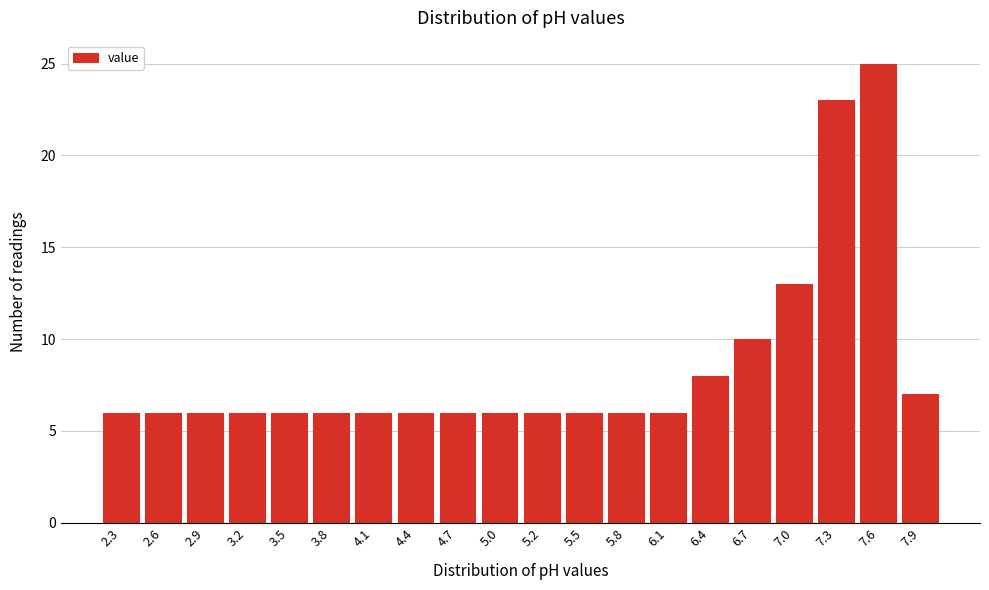

Reading left to right, extract all data points from this chart.

6	6	6	6	6	6	6	6	6	6	6	6	6	6	8	10	13	23	25	7